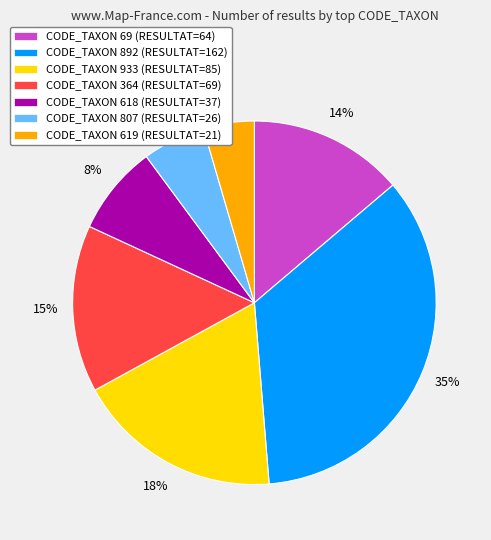

To the nearest percent, what is the combined percentage of CODE_TAXON 807 (RESULTAT=26) and CODE_TAXON 618 (RESULTAT=37)?

14%